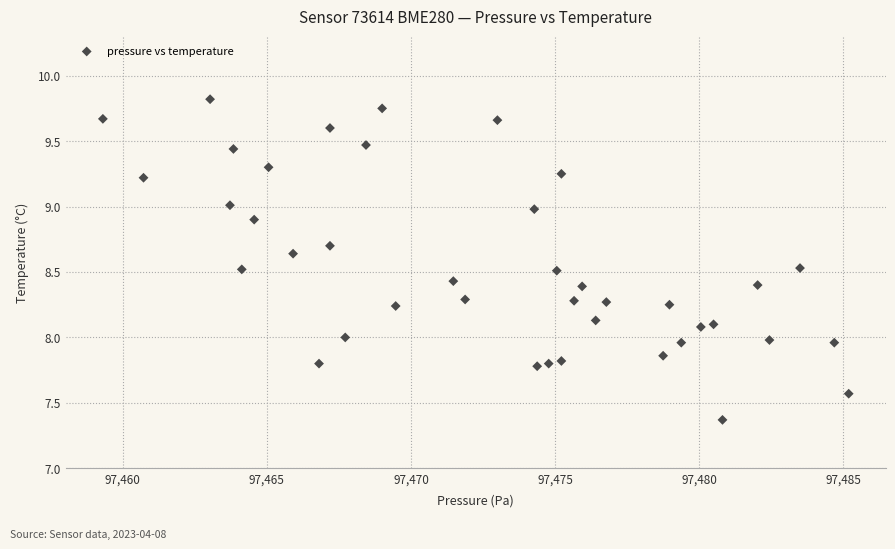

What is the range of X values (max minus min)?

25.9